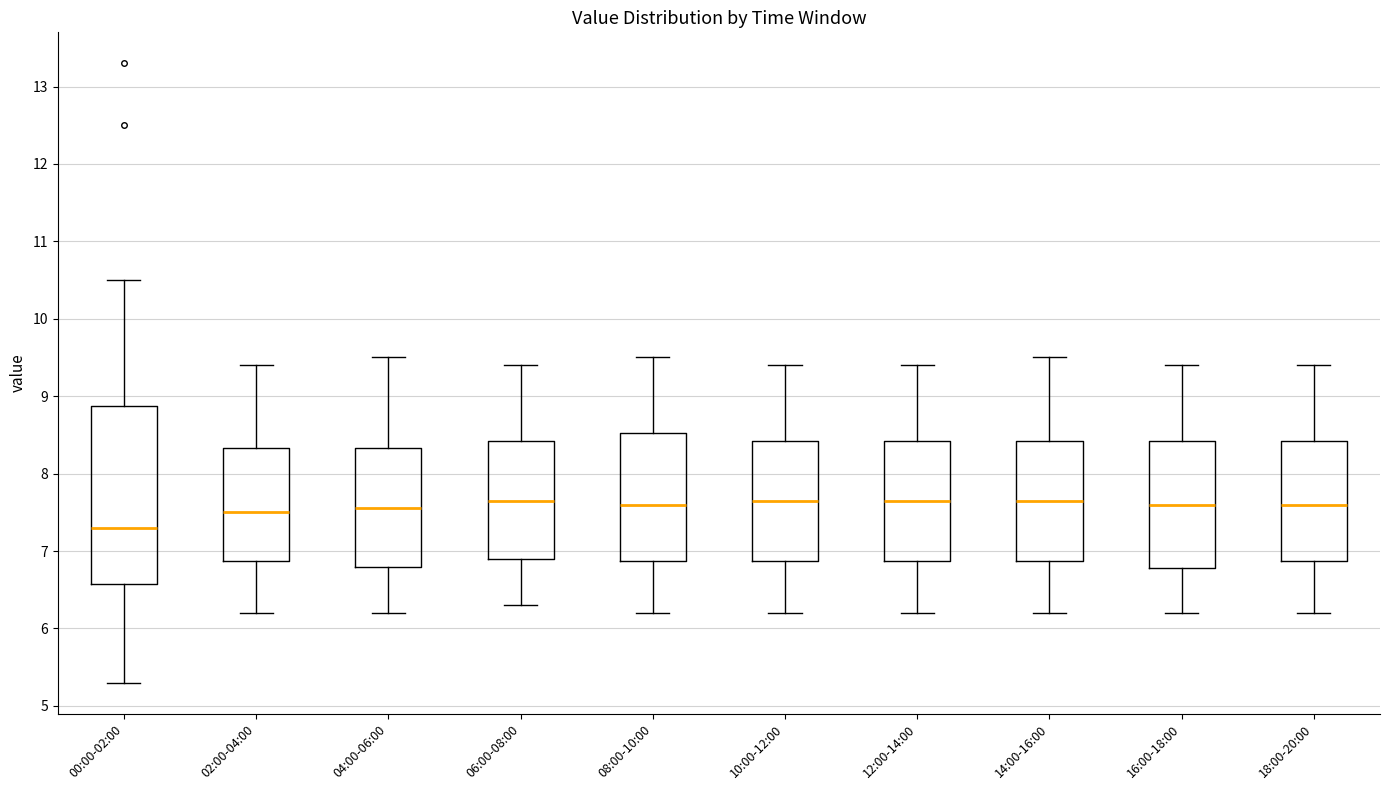

Comparing the boxes themselves (not the whiskers), which one is the tallest?

00:00-02:00